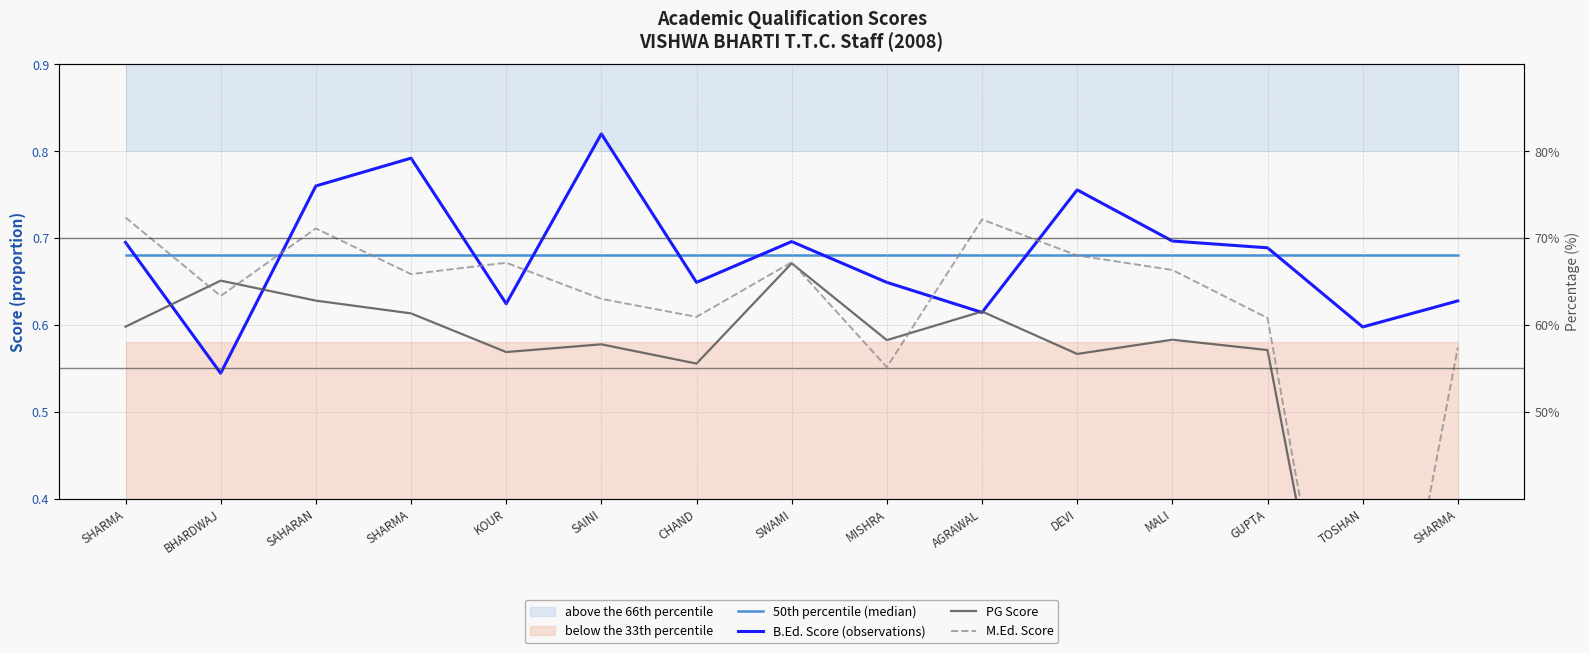

List the labels in order of PG Score value, largest first.

SWAMI, BHARDWAJ, SAHARAN, AGRAWAL, SHARMA, SHARMA, MALI, MISHRA, SAINI, GUPTA, KOUR, DEVI, CHAND, TOSHAN, SHARMA